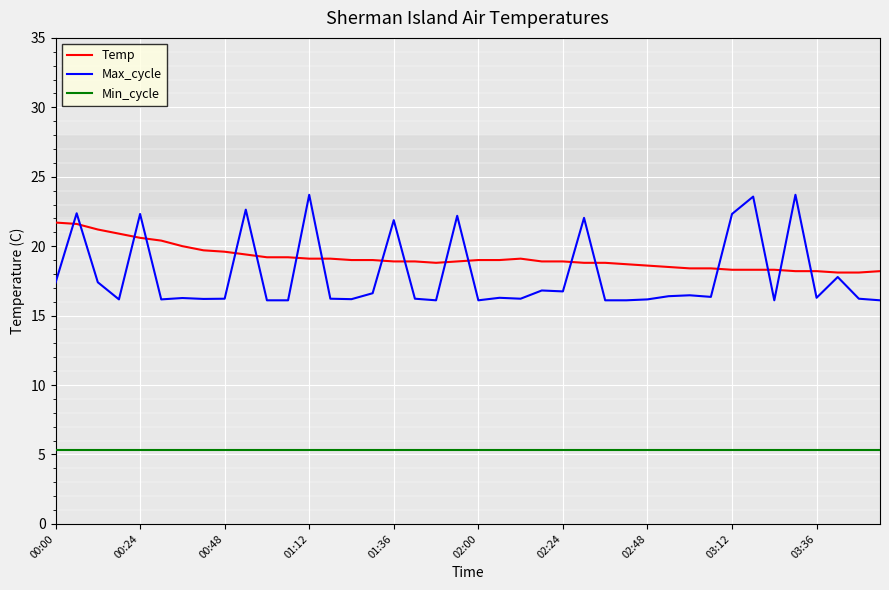

At how many categories does at least one series exceed 10?

40